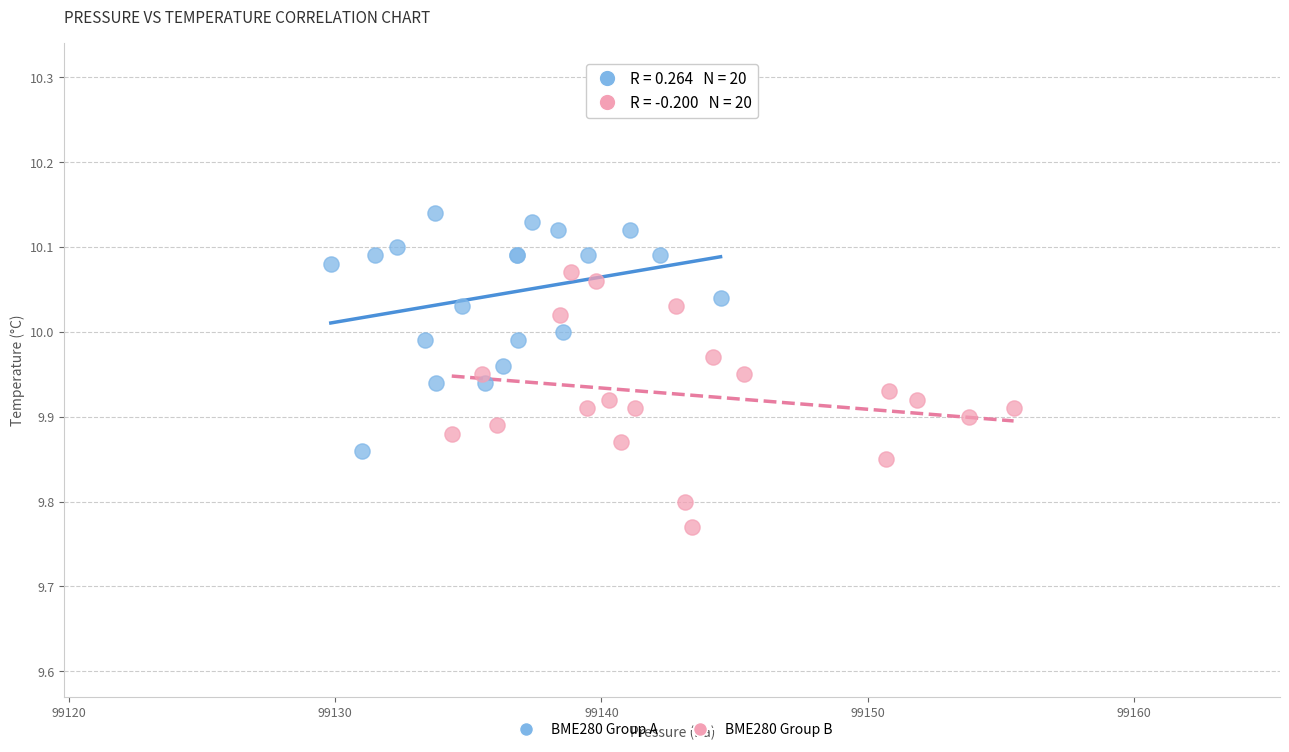

Which series contains the lowest Y value?

BME280 Group B